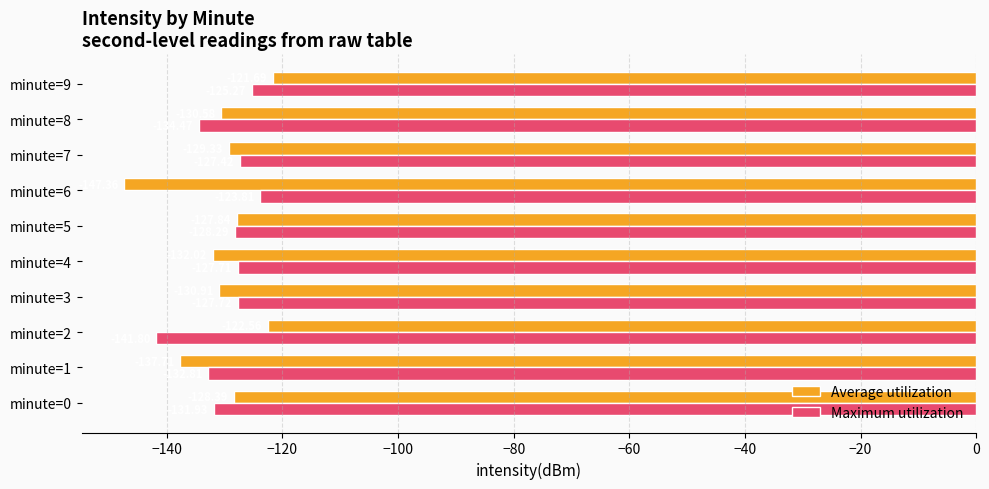

List the series in order of their peak value, lowest first.

Maximum utilization, Average utilization